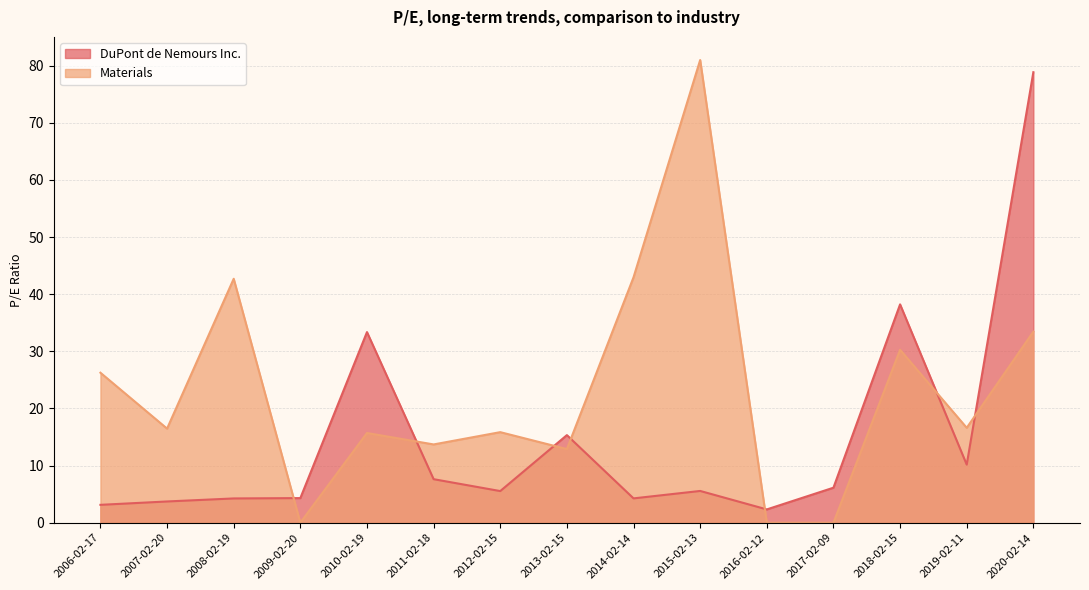

Is it true that DuPont de Nemours Inc. equals 7.5 at 2008-02-19?

False